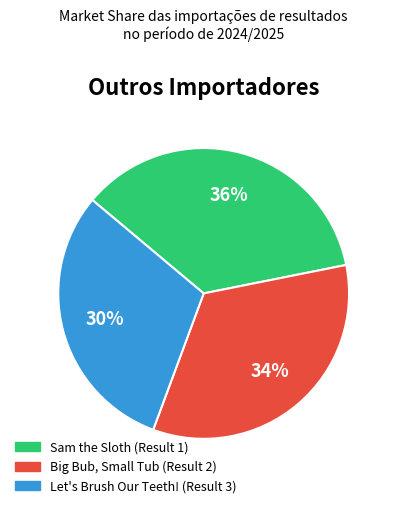

To the nearest percent, what is the average slice percentage?

33%